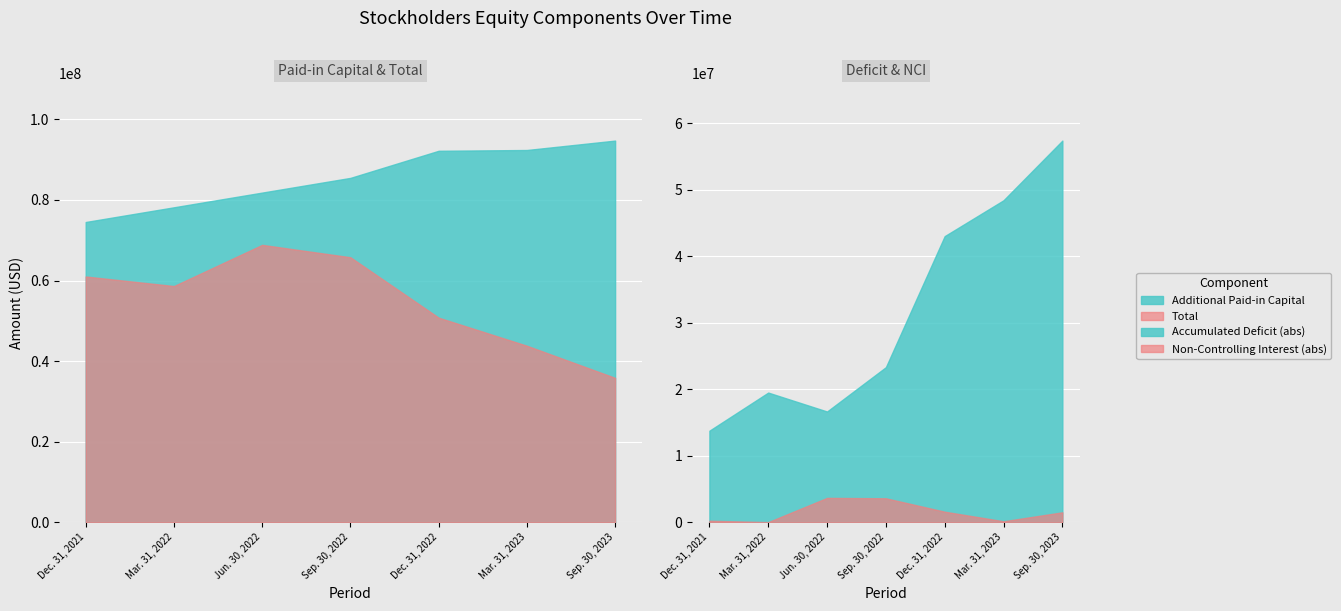

At how many categories does at least one series exceed -35533161?

7